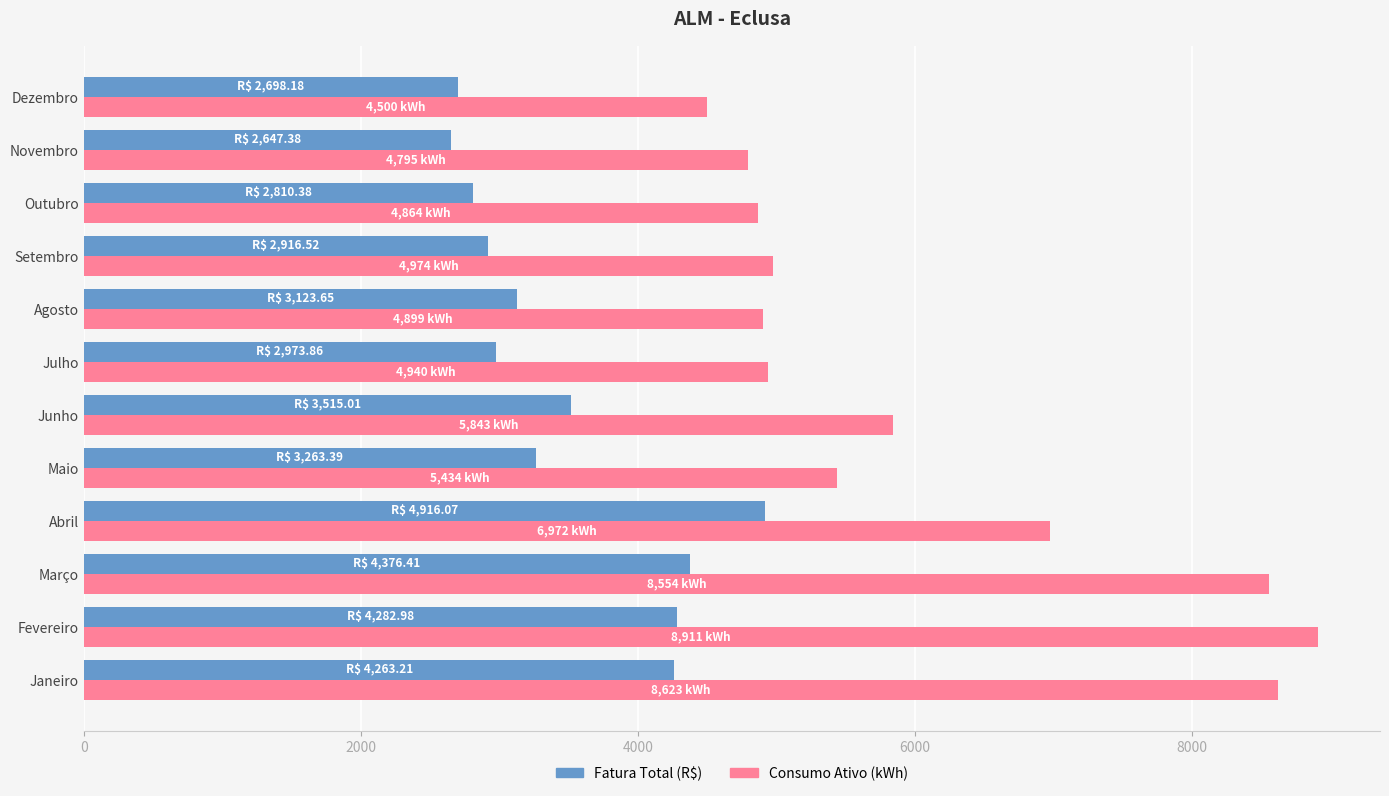

What is the sum of the Consumo Ativo (kWh) values at Abril and Outubro?

11836.0